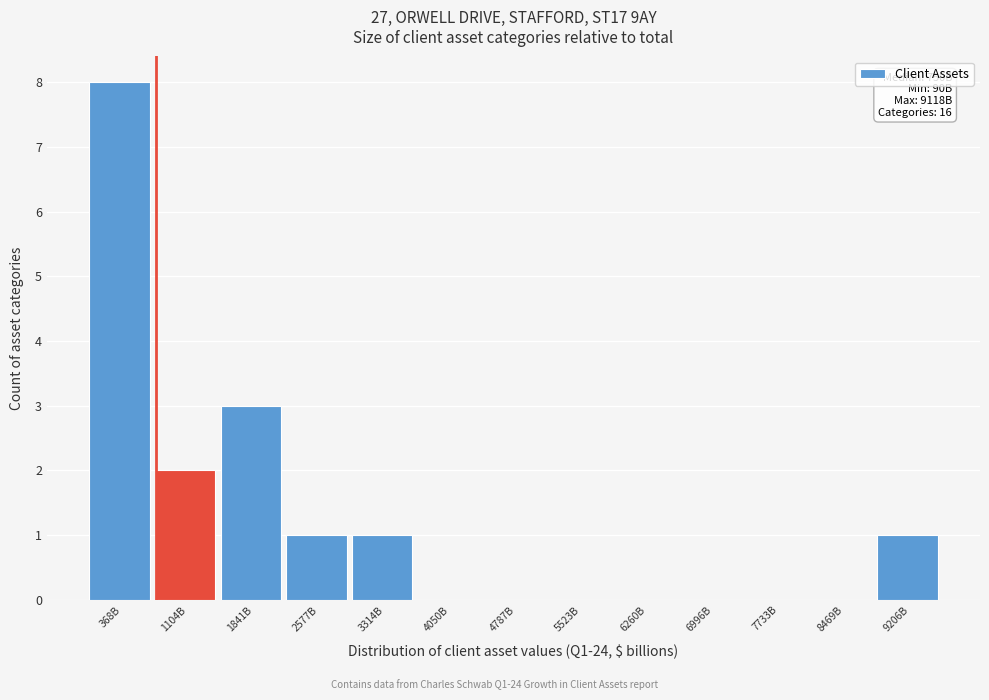

Reading left to right, what are all the values shown in this chart?

368B=8	1104B=2	1841B=3	2577B=1	3314B=1	4050B=0	4787B=0	5523B=0	6260B=0	6996B=0	7733B=0	8469B=0	9206B=1